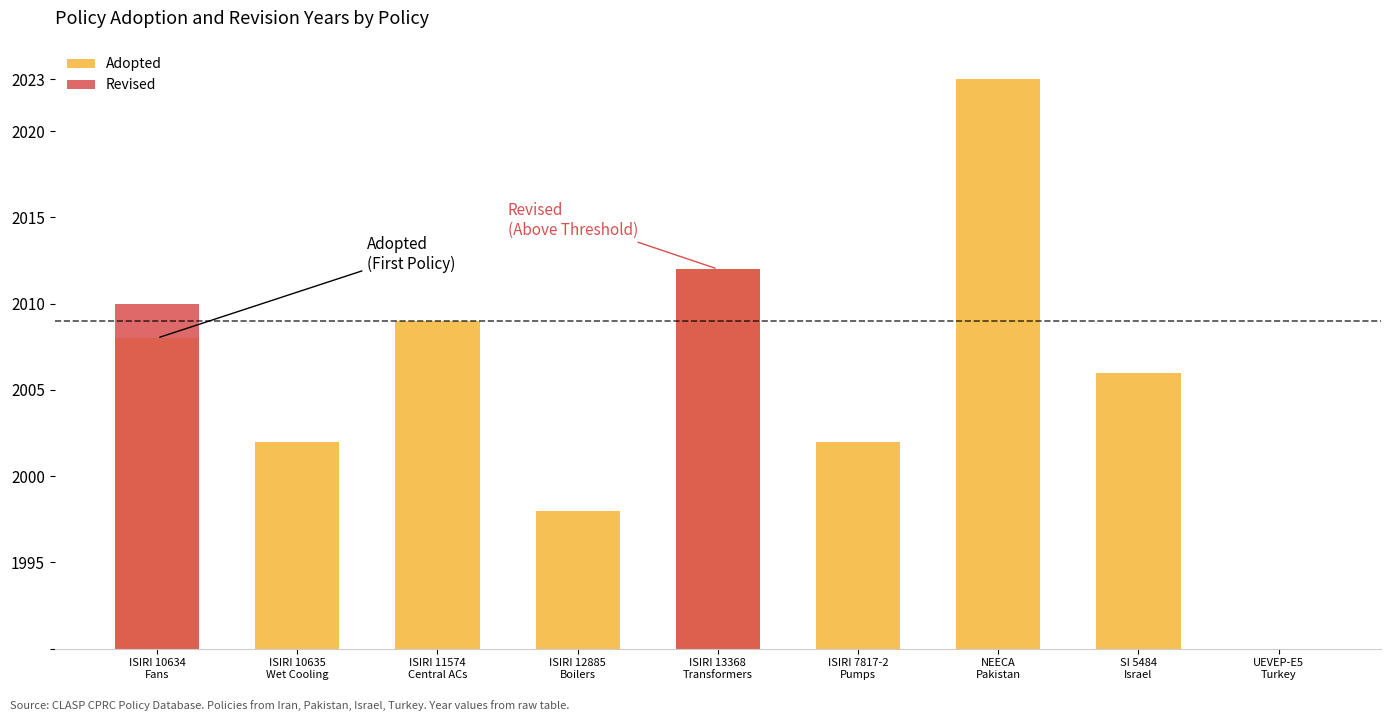

What is the label of the 6th bar from the left?

ISIRI 7817-2
Pumps